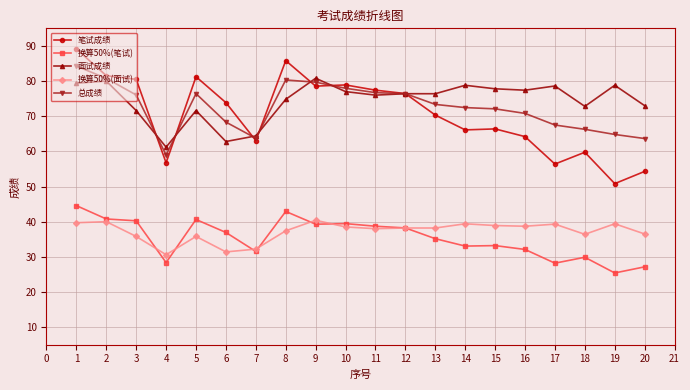

Is the value of 面试成绩 at 12 greater than the value of 总成绩 at 4?

Yes